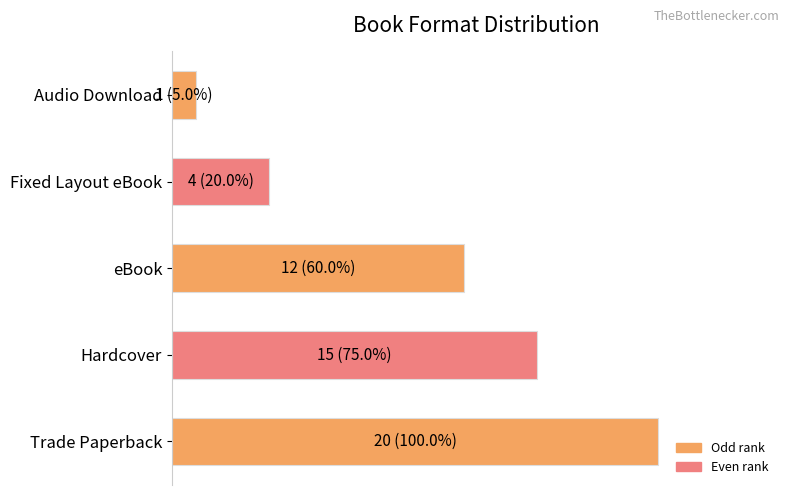

List the labels in order of value, smallest first.

Audio Download, Fixed Layout eBook, eBook, Hardcover, Trade Paperback